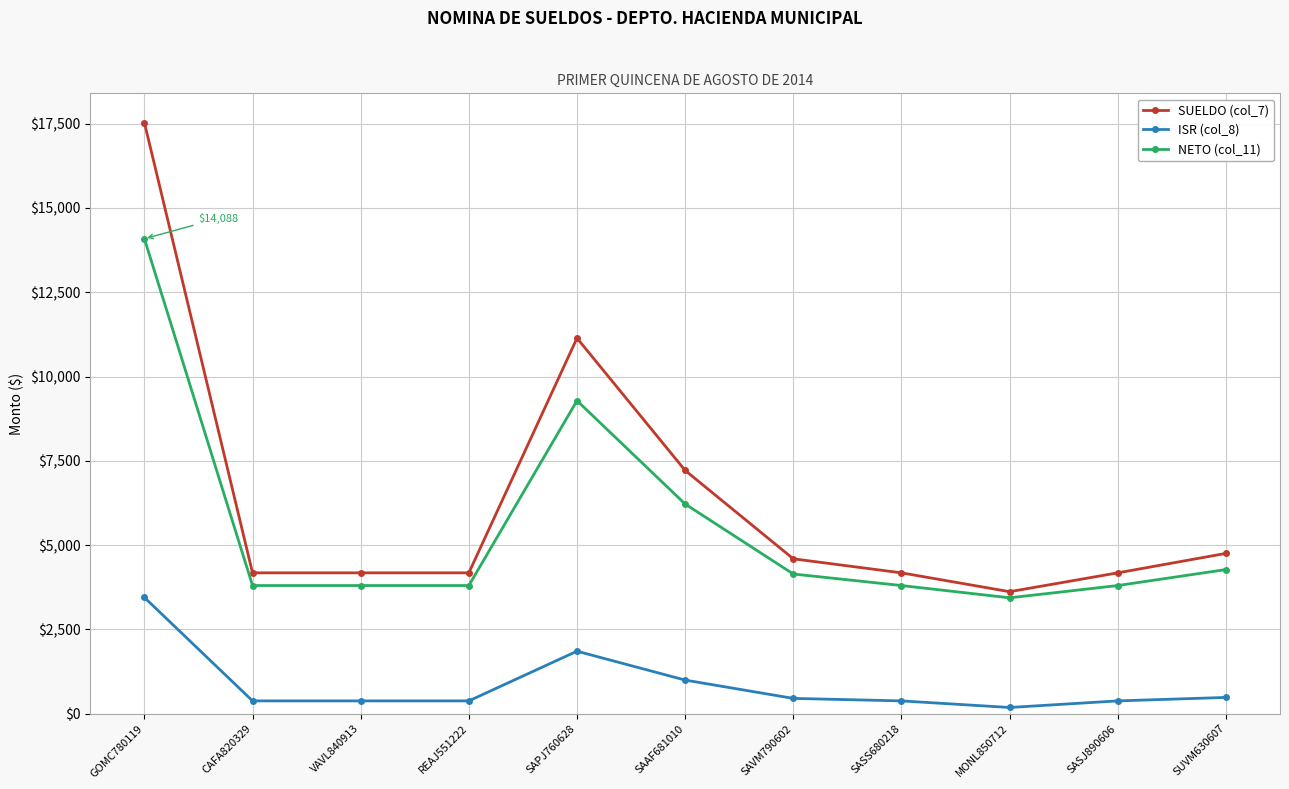

Which category has the highest value in the ISR (col_8) series?

GOMC780119